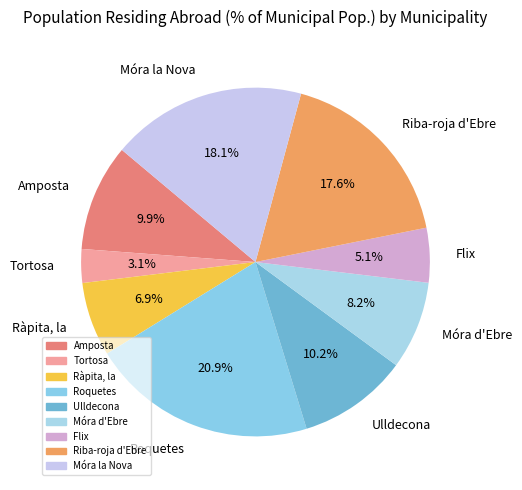

What percentage is NOT represented by Ulldecona?

89.8%